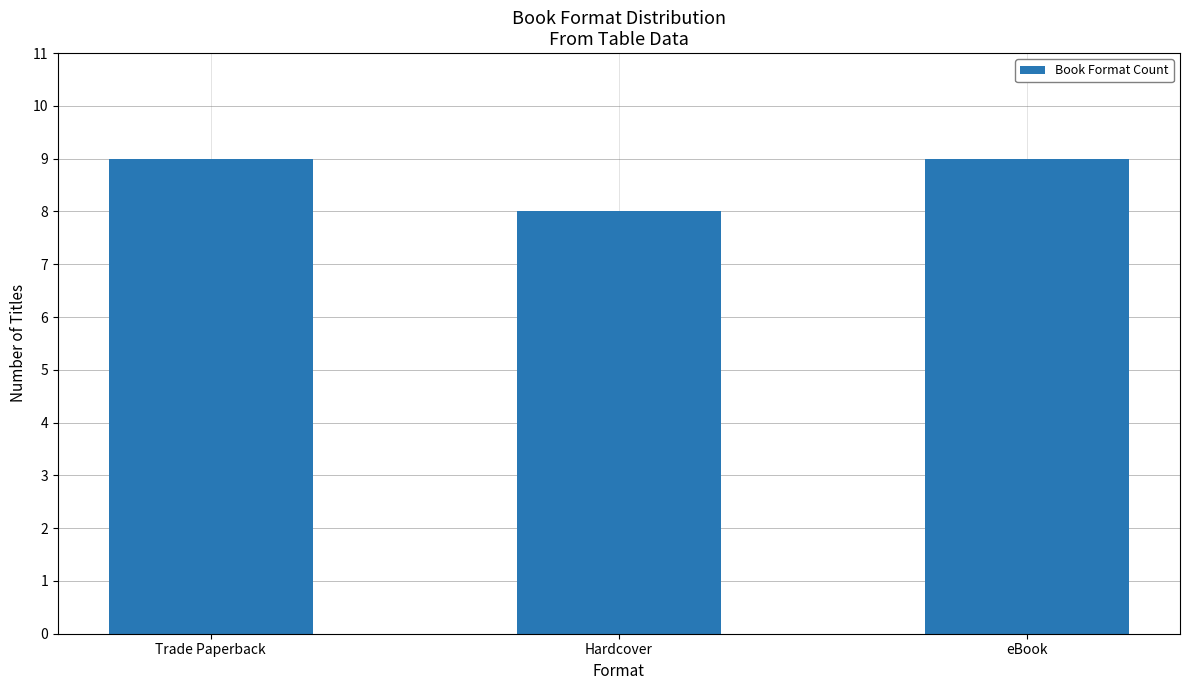

What value does the data have at Hardcover?

8